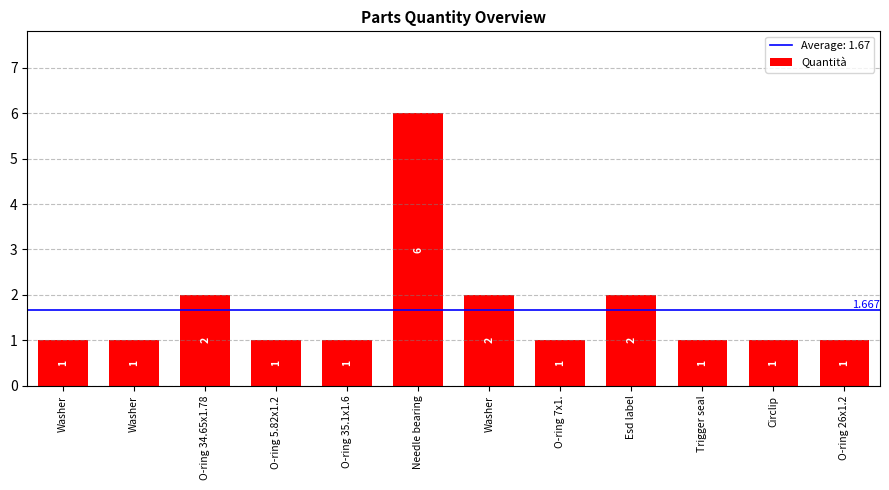

What is the change in value from O-ring 34.65x1.78 to Trigger seal?

-1